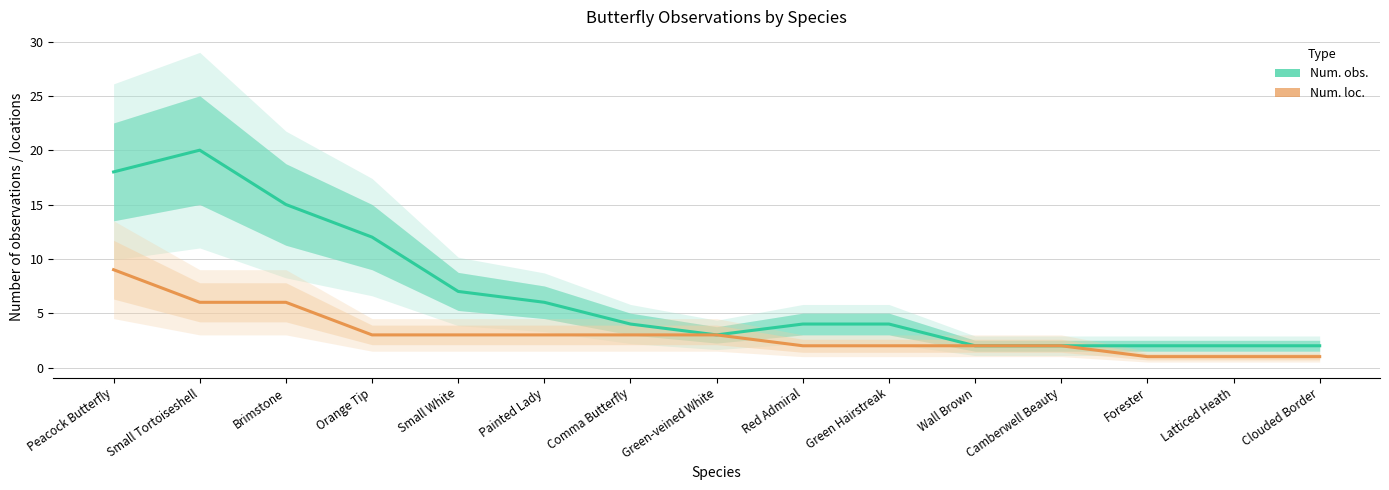

Between Peacock Butterfly and Painted Lady, which is larger?

Peacock Butterfly